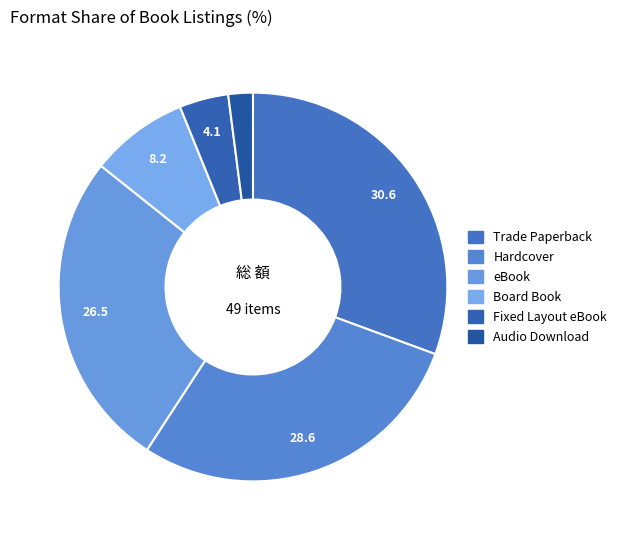

To the nearest percent, what percentage of the pie is Audio Download?

2%